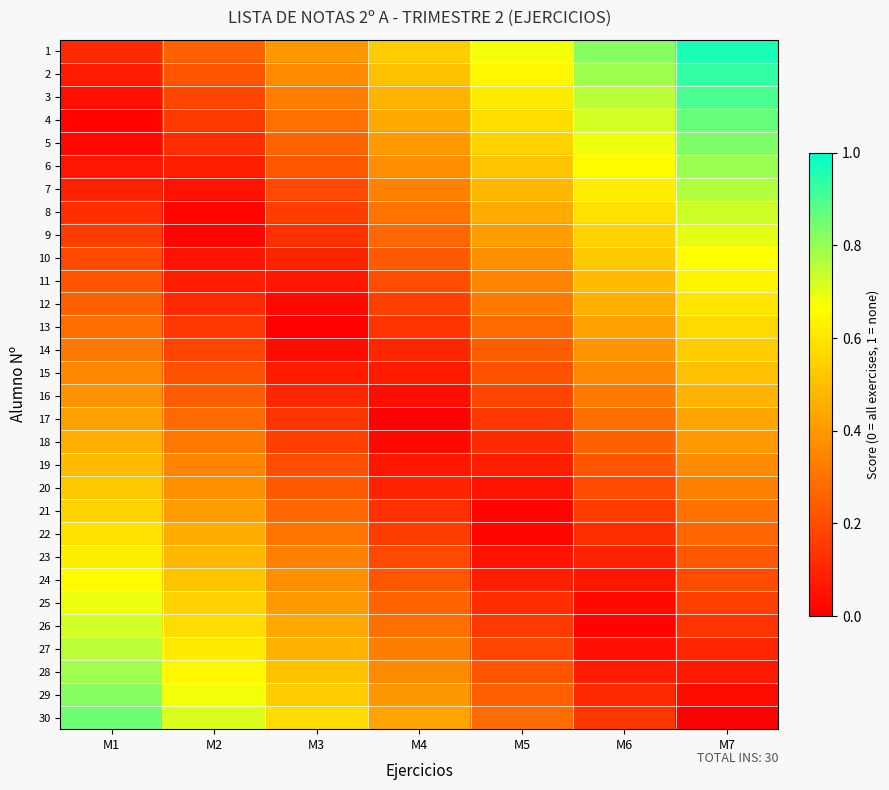

What is the total value across all series at M2?

9.1